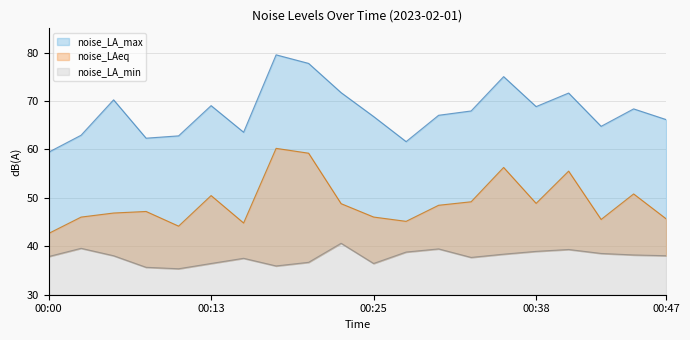

At how many categories does at least one series exceed 78?

1